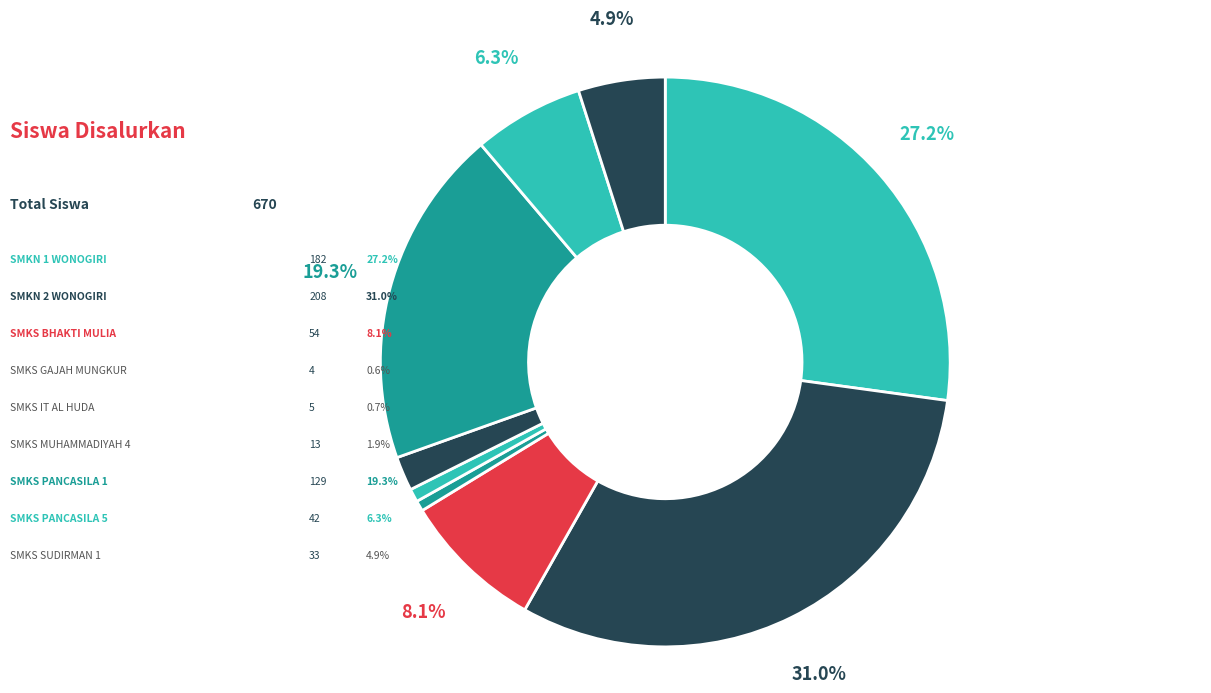

To the nearest percent, what portion does SMKS IT AL HUDA represent?

1%